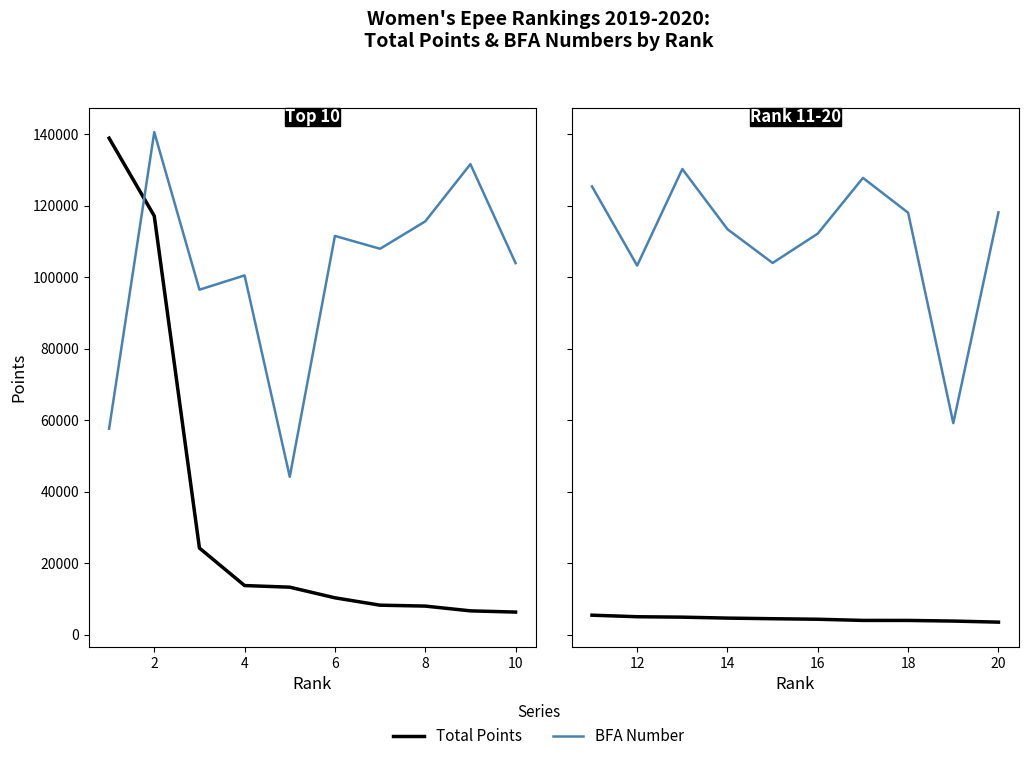

True or false: BFA Number and Total Points cross at least once.

False